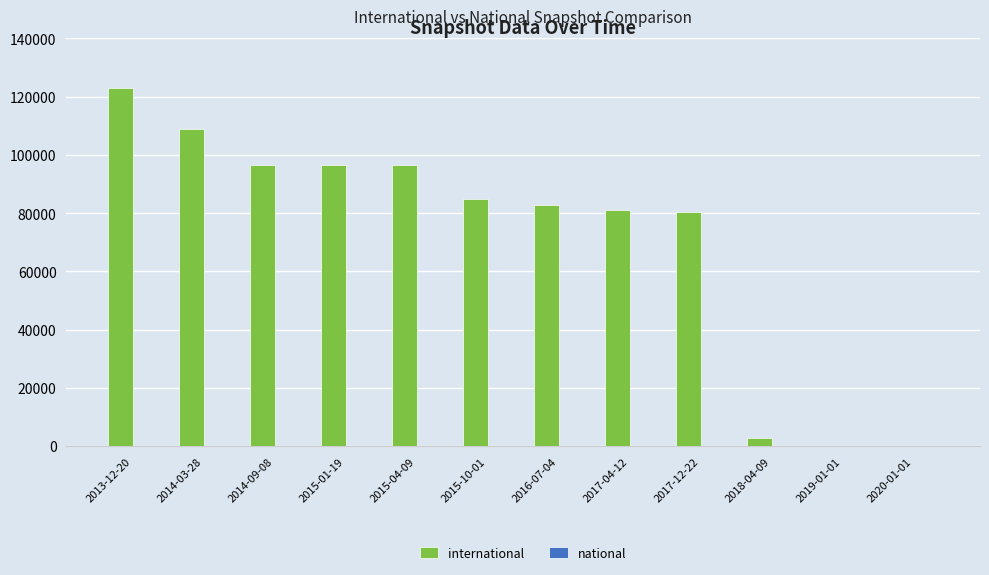

At which category is the sum across all series the highest?

2013-12-20